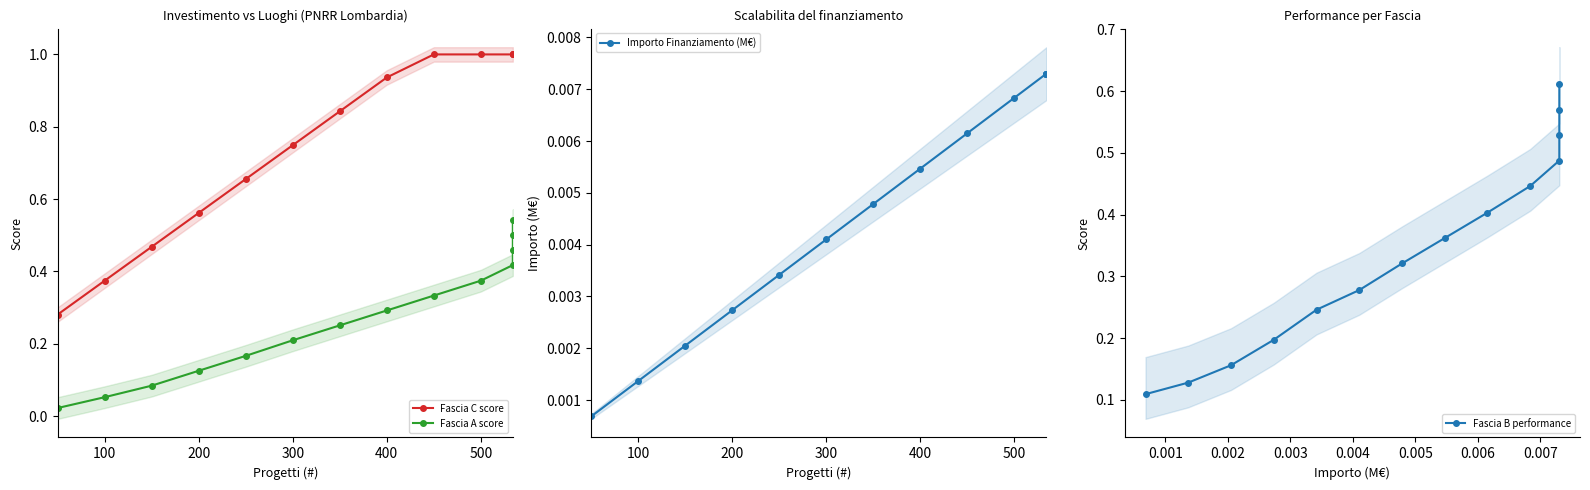

Count the number of data series in this chart.

4